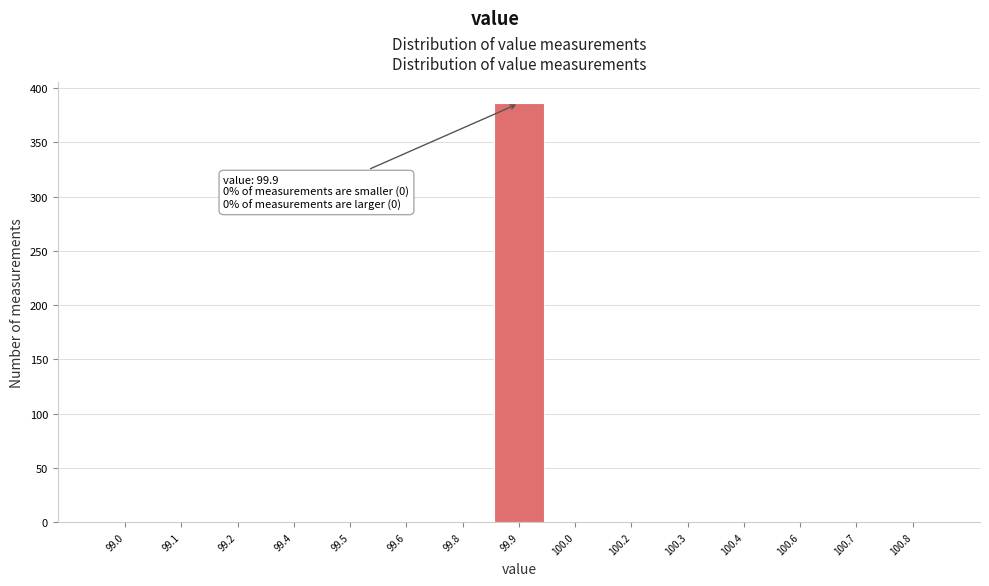

Reading left to right, what are all the values shown in this chart?

99.0=0	99.1=0	99.2=0	99.4=0	99.5=0	99.6=0	99.8=0	99.9=386	100.0=0	100.2=0	100.3=0	100.4=0	100.6=0	100.7=0	100.8=0